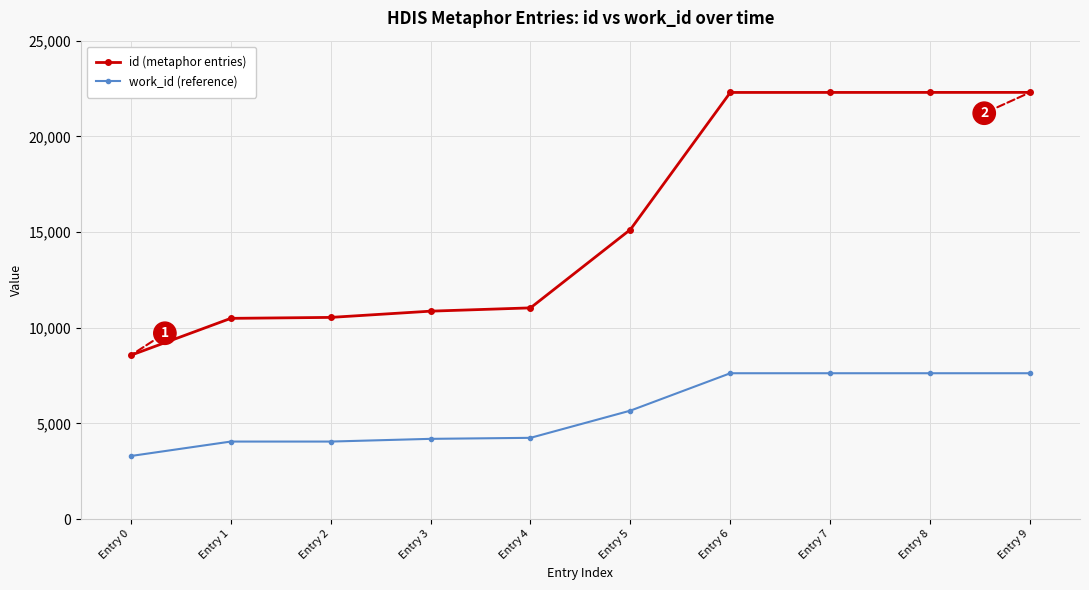

The work_id (reference) series shows 5411 at Entry 0. True or false?

False